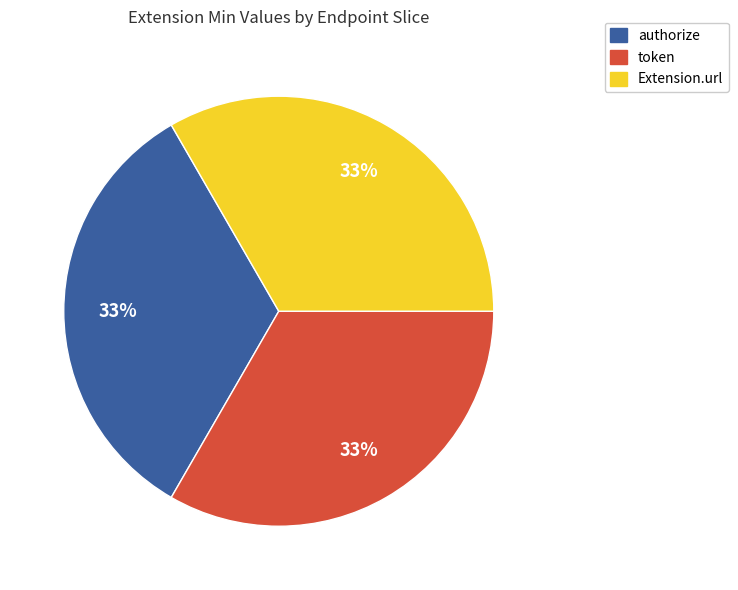

Is there any slice that represents more than half of the pie?

No